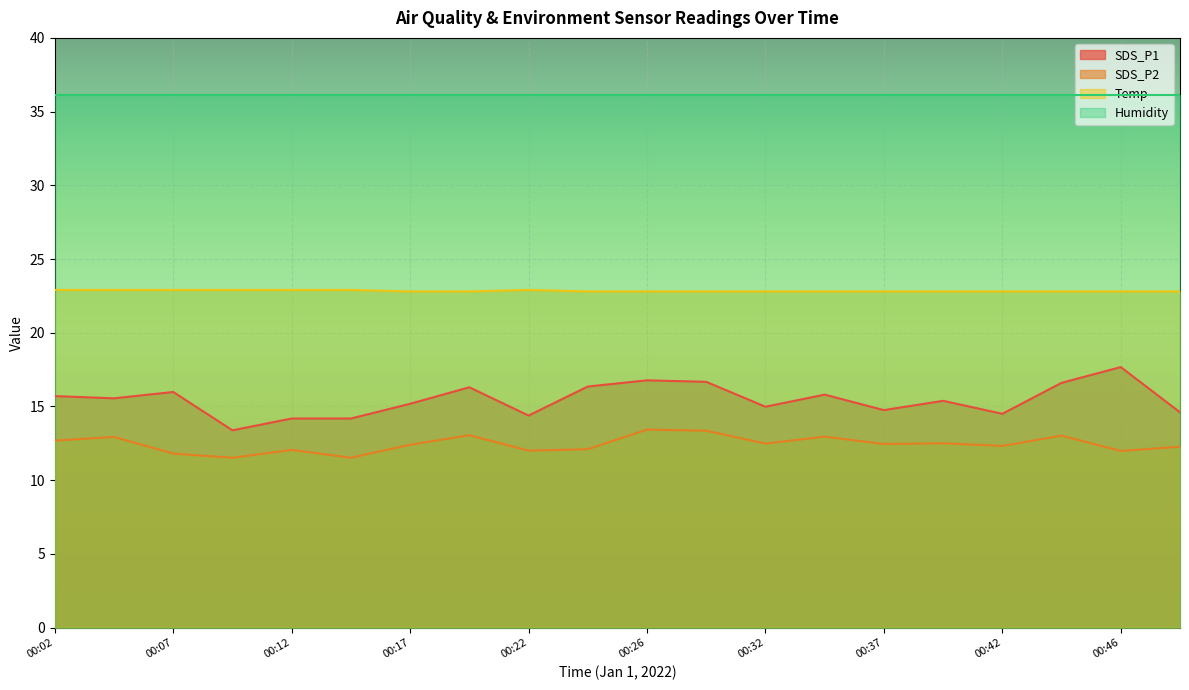

Where is the first local maximum for Temp?

00:22